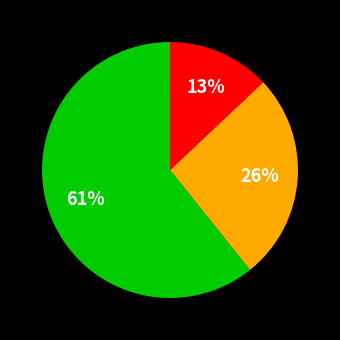

Is there a majority slice in this chart?

Yes